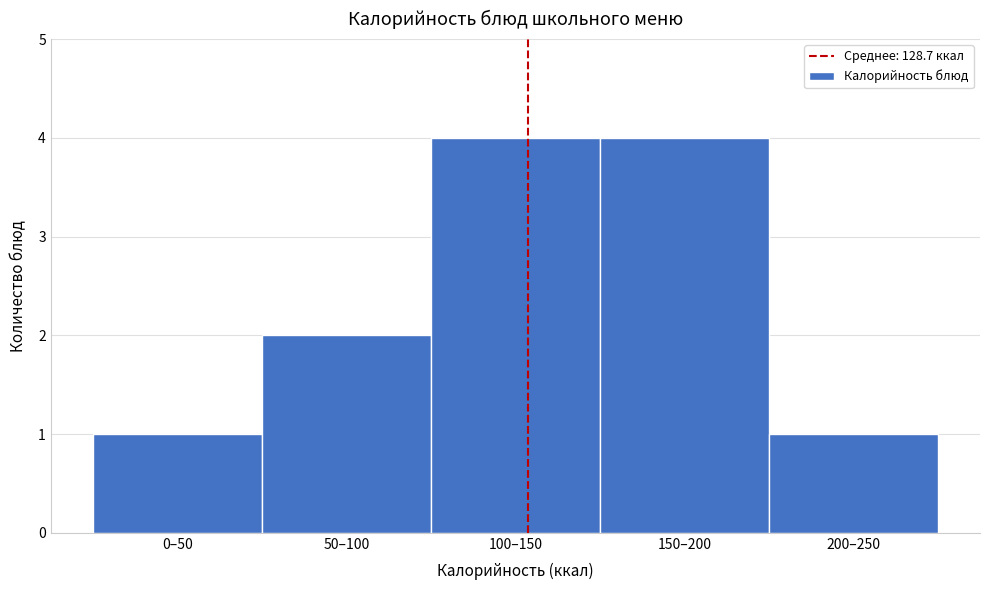

Reading left to right, transcribe all the data shown in this chart.

0–50=1	50–100=2	100–150=4	150–200=4	200–250=1